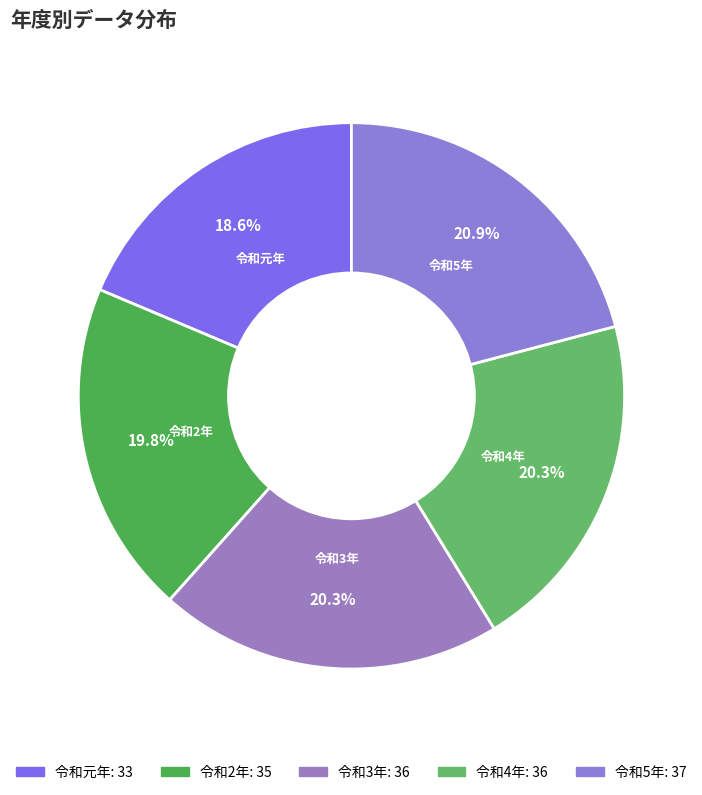

True or false: 令和2年 accounts for 20% of the total.

True